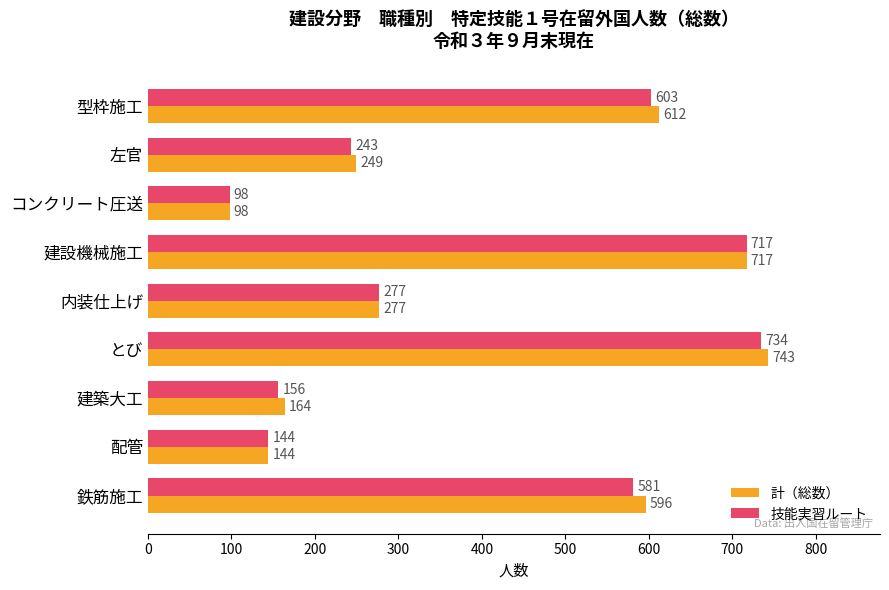

True or false: 技能実習ルート has a value of 98 at コンクリート圧送.

True